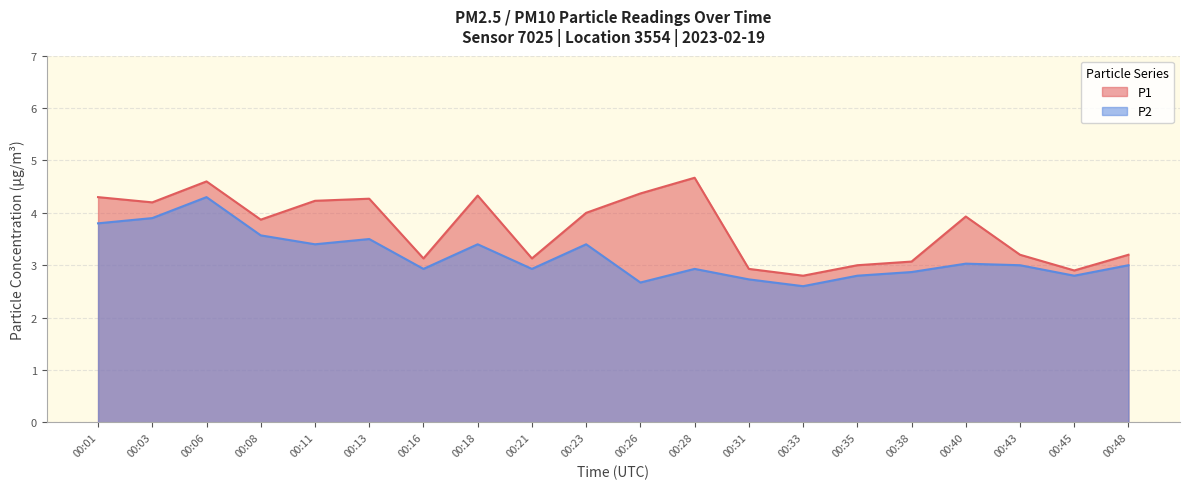

Reading left to right, what are all the values shown in this chart?

P1: 4.3	4.2	4.6	3.9	4.2	4.3	3.1	4.3	3.1	4.0	4.4	4.7	2.9	2.8	3.0	3.1	3.9	3.2	2.9	3.2
P2: 3.8	3.9	4.3	3.6	3.4	3.5	2.9	3.4	2.9	3.4	2.7	2.9	2.7	2.6	2.8	2.9	3.0	3.0	2.8	3.0